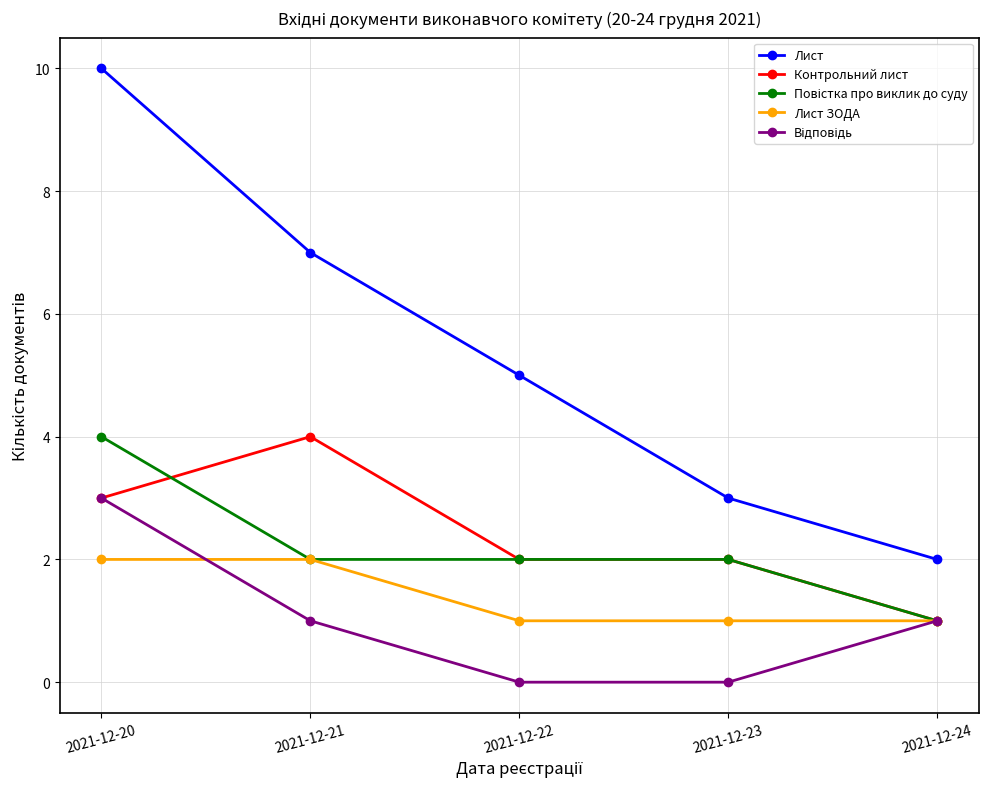

What is the maximum value shown in the chart?

10